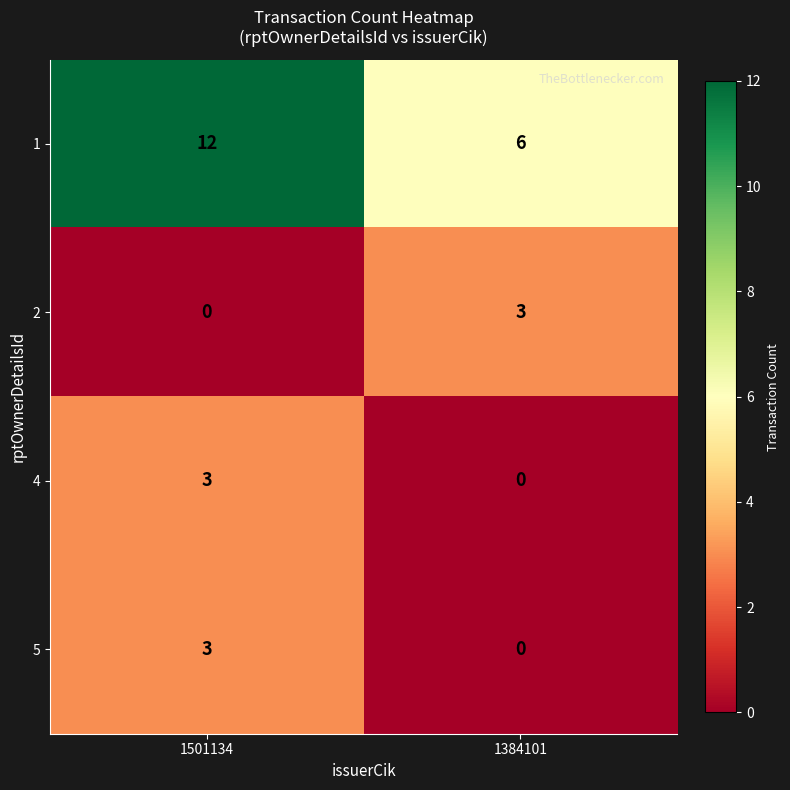

Is it true that 5 equals 0 at 1384101?

True